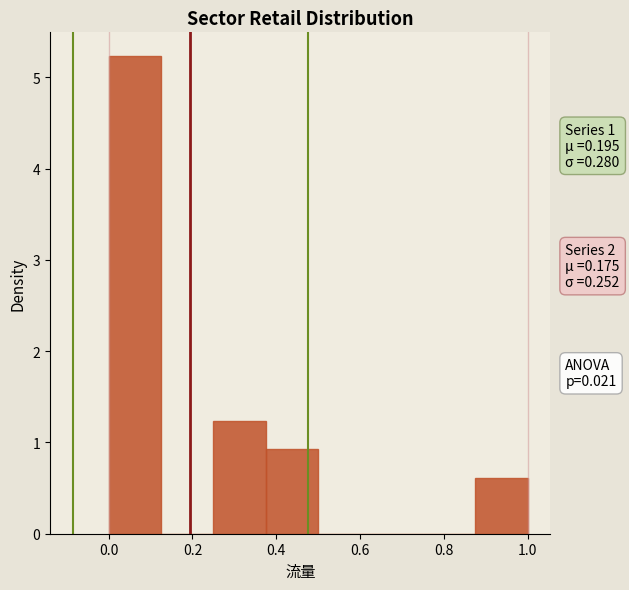

Over which range of the x-axis is the bar tallest?

0.000 to 0.125